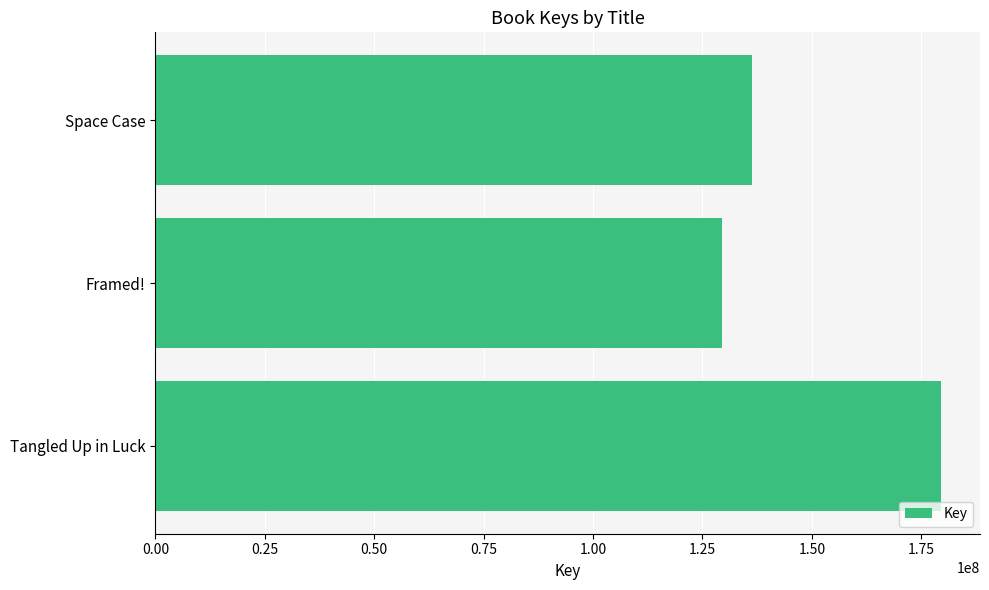

True or false: the data shows 179452987 at Tangled Up in Luck.

True